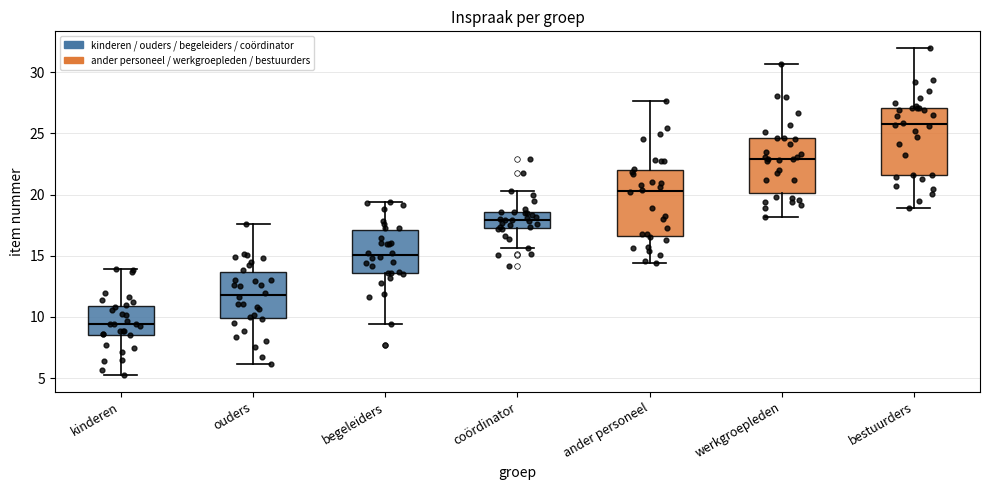

Where is the upper edge of the box for begeleiders on the y-axis? The values are not printed on the chart, so give them approximately, as read against the axis.

17.0